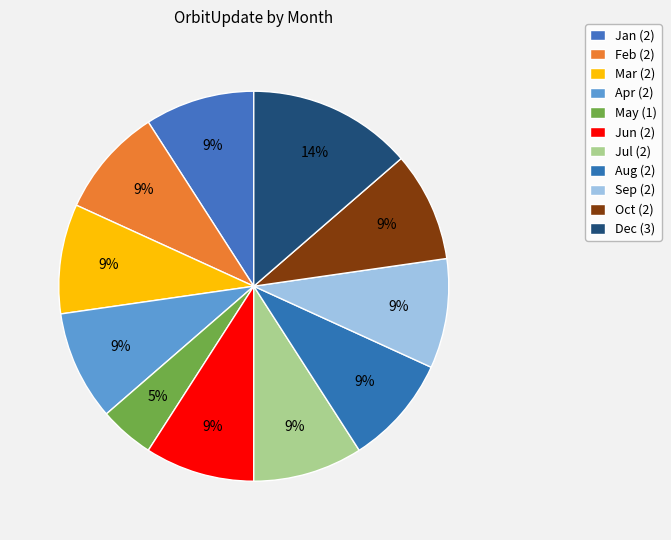

How many segments does this pie chart have?

11